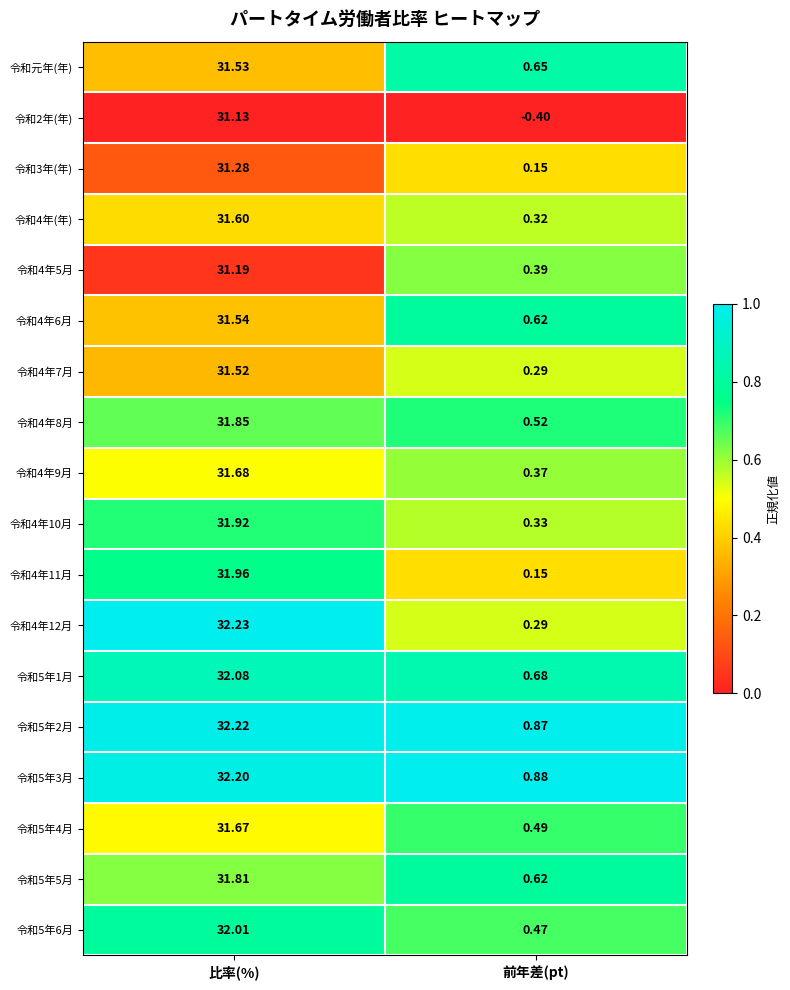

How many categories are shown in the chart?

2